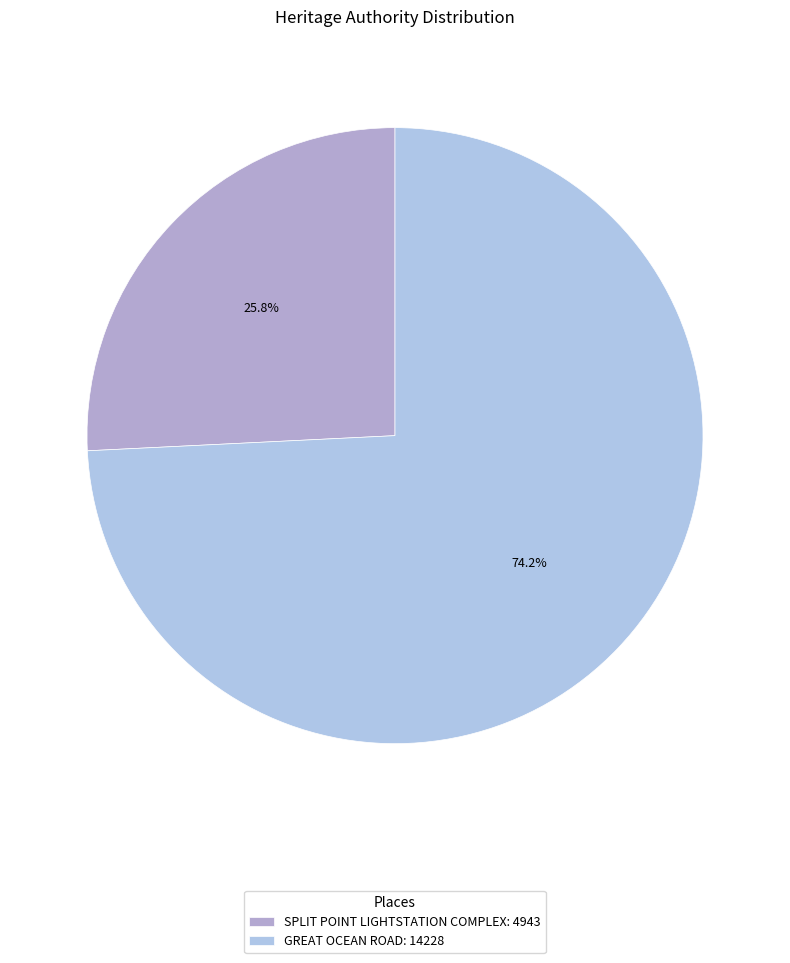

Which category has the biggest portion of the pie?

GREAT OCEAN ROAD